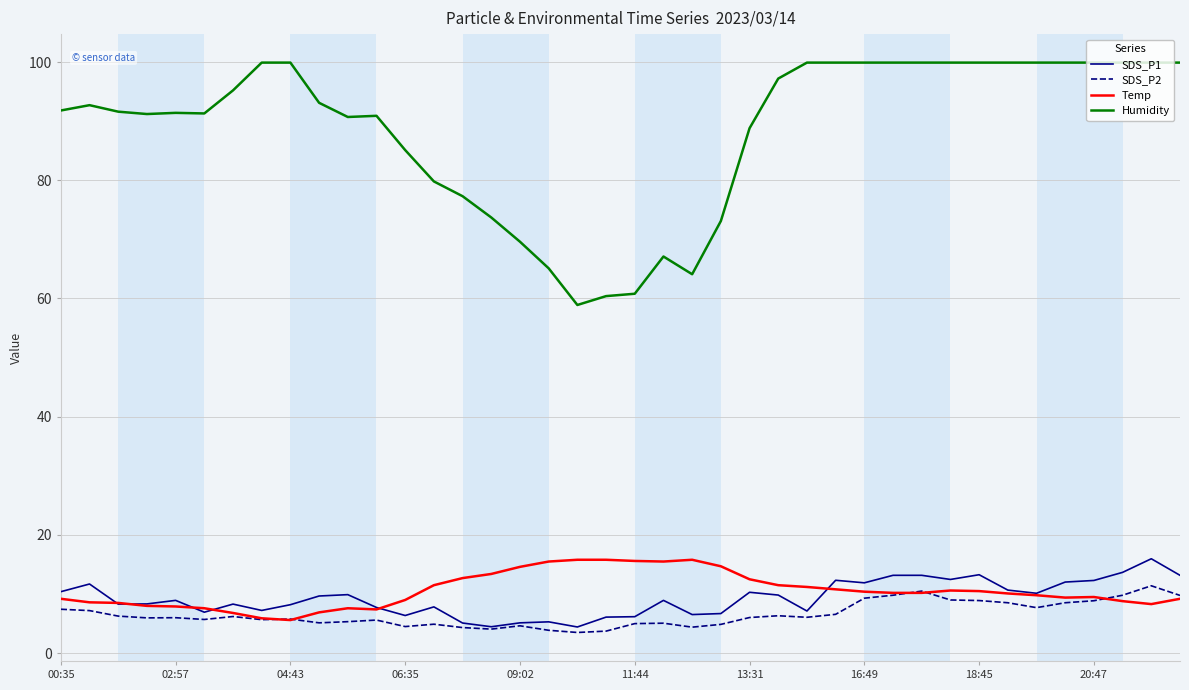

What is the greatest value displayed?

99.9